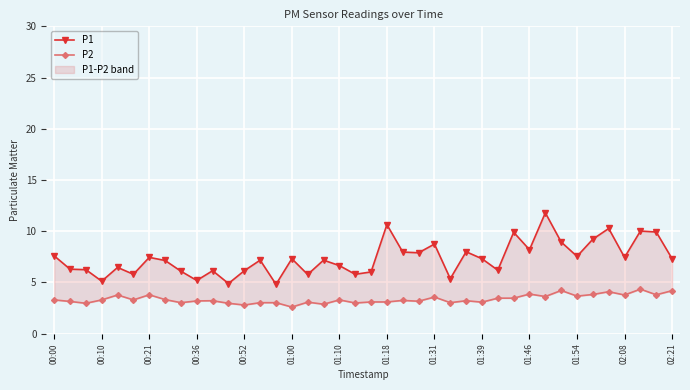

What is the spread (max minus min) of values at 01:54?

3.9